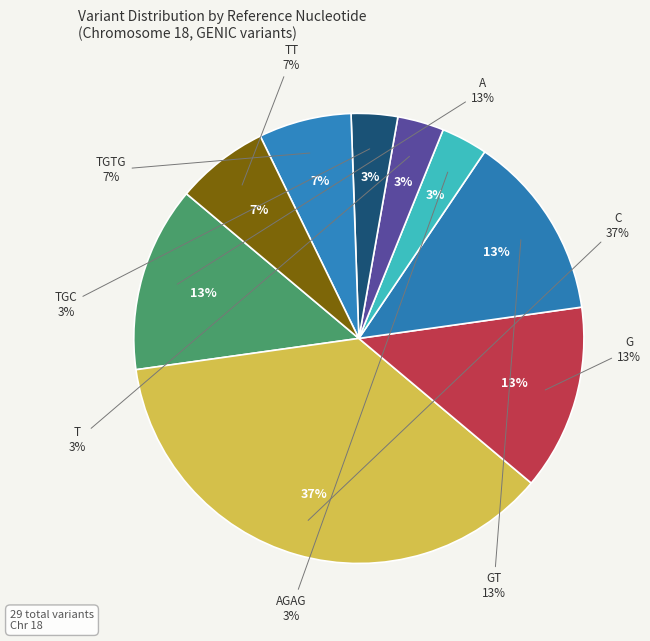

Rank the categories by value from lowest to highest.

AGAG, T, TGC, TGTG, TT, A, G, GT, C